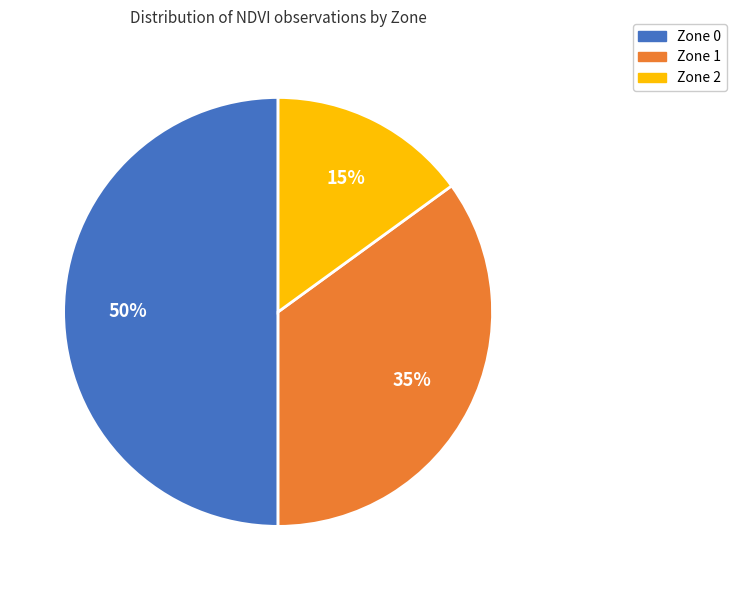

Do Zone 2 and Zone 0 together represent more than half of the pie?

Yes